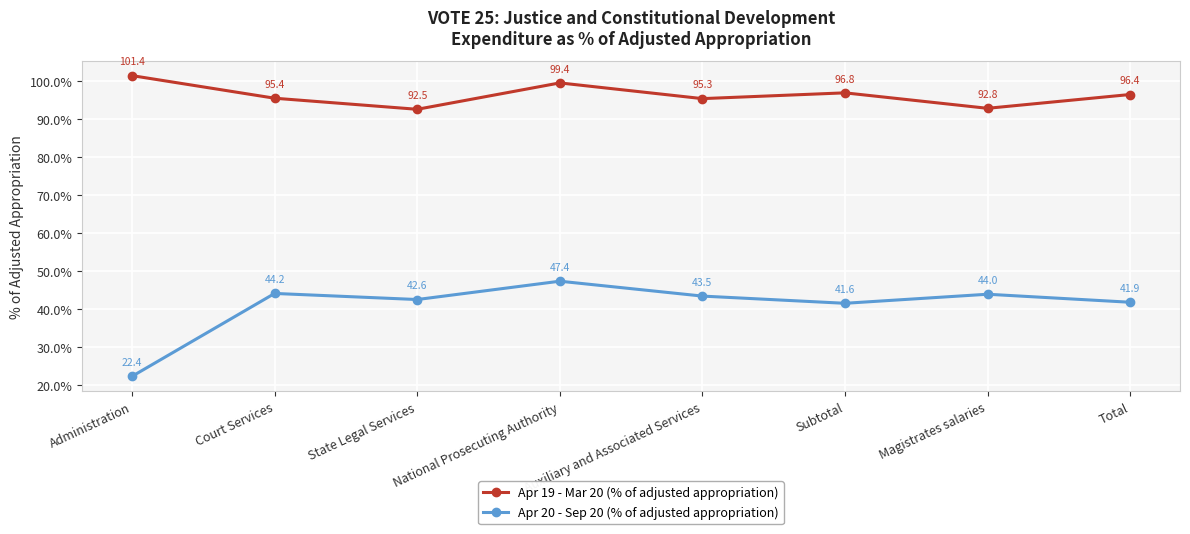

Is the value of Apr 20 - Sep 20 (% of adjusted appropriation) at National Prosecuting Authority greater than the value of Apr 19 - Mar 20 (% of adjusted appropriation) at Subtotal?

No